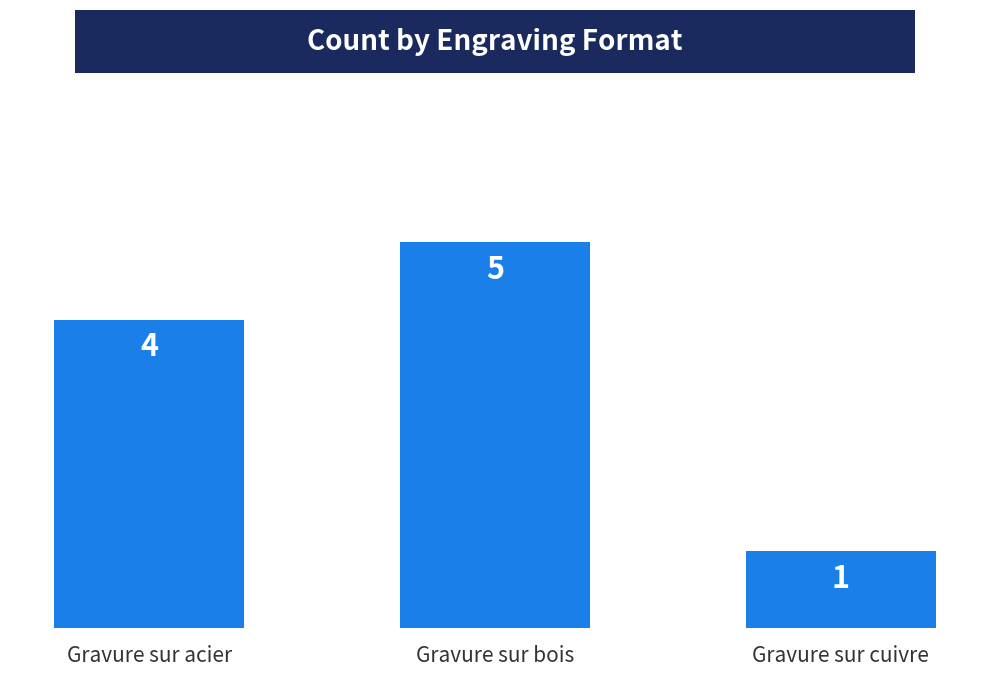

What is the label of the 1st bar from the right?

Gravure sur cuivre